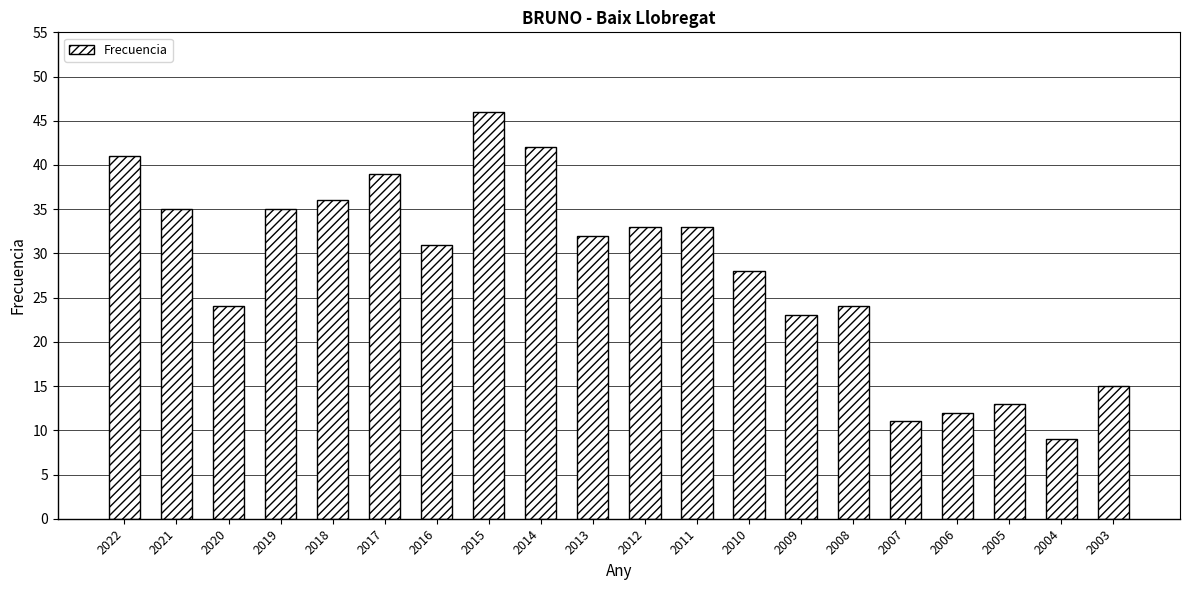

Where is the data nearest to the value 27?

2010